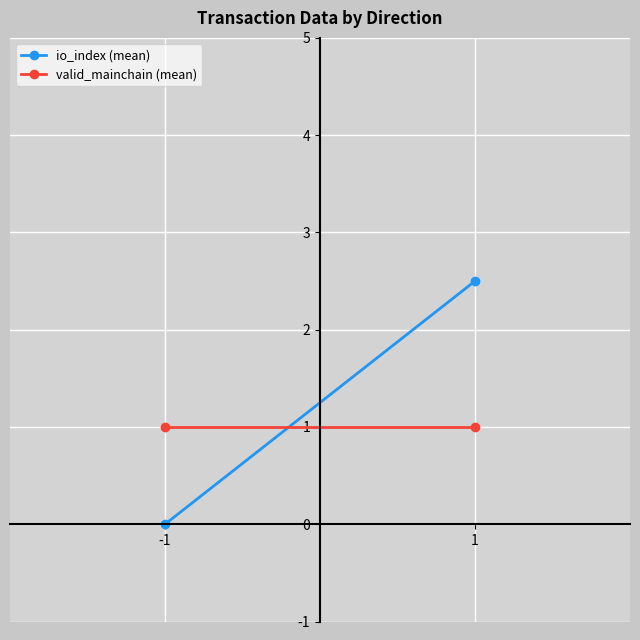

What are all the series names shown in the legend?

io_index (mean), valid_mainchain (mean)